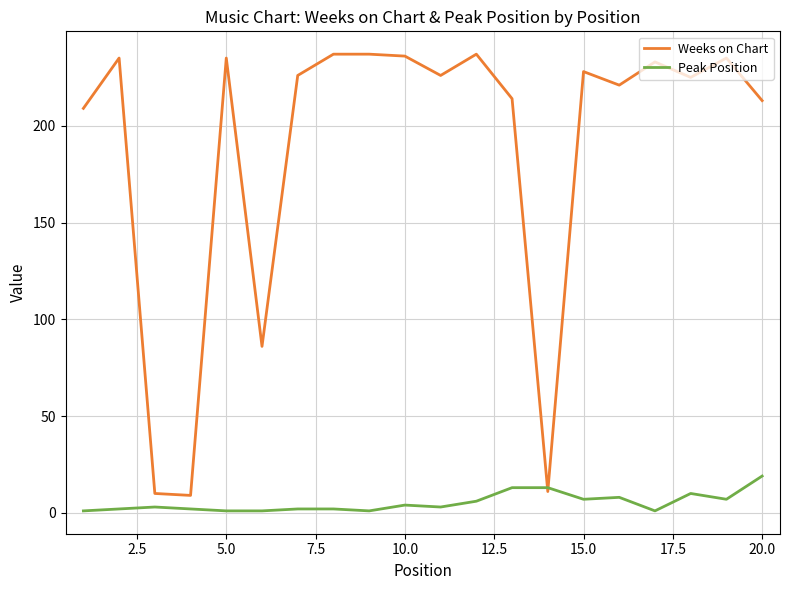

Which series has the widest spread of values?

Weeks on Chart